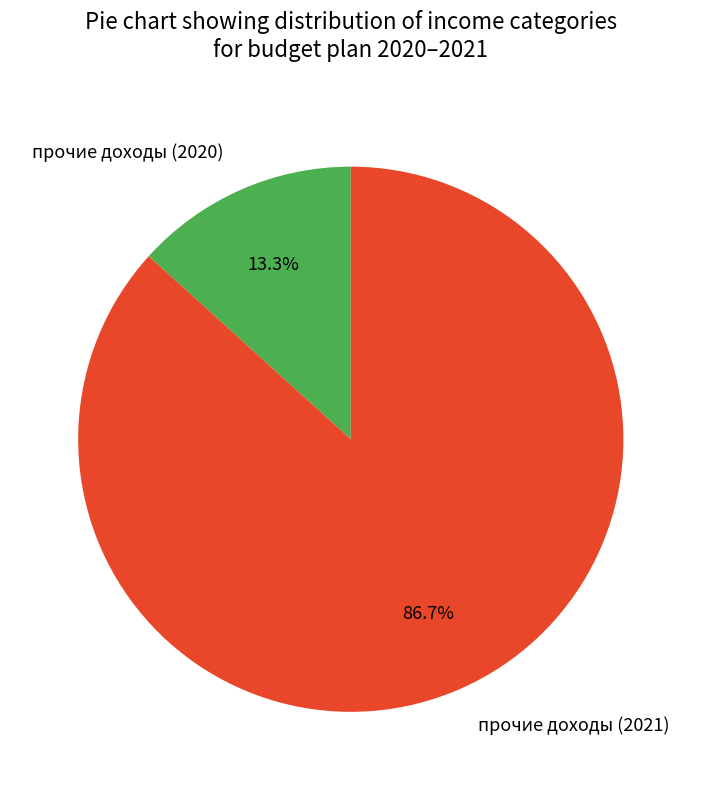

Is it true that прочие доходы (2021) is 87% of the pie?

True